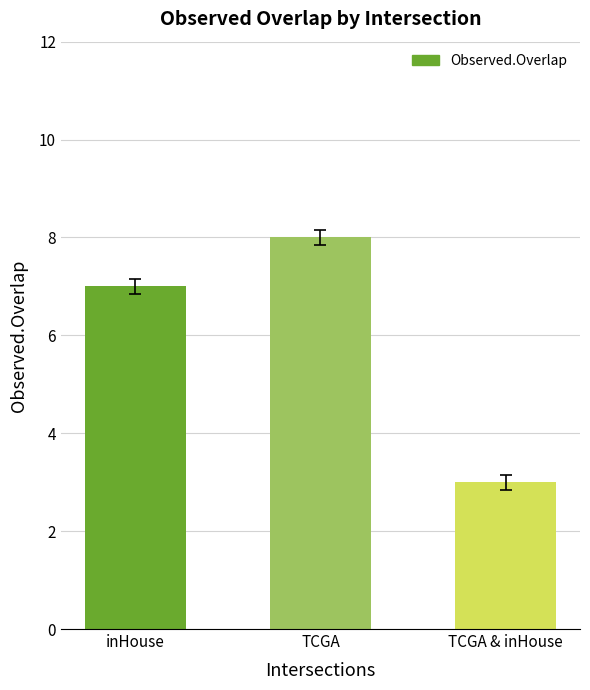

What is the change in value from inHouse to TCGA?

+1